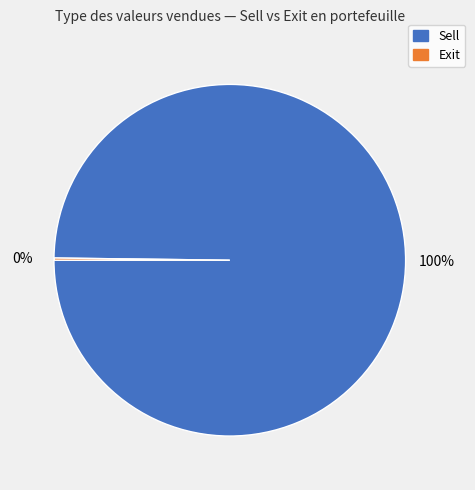

To the nearest percent, what is the difference between the largest and smallest slice percentages?

100%